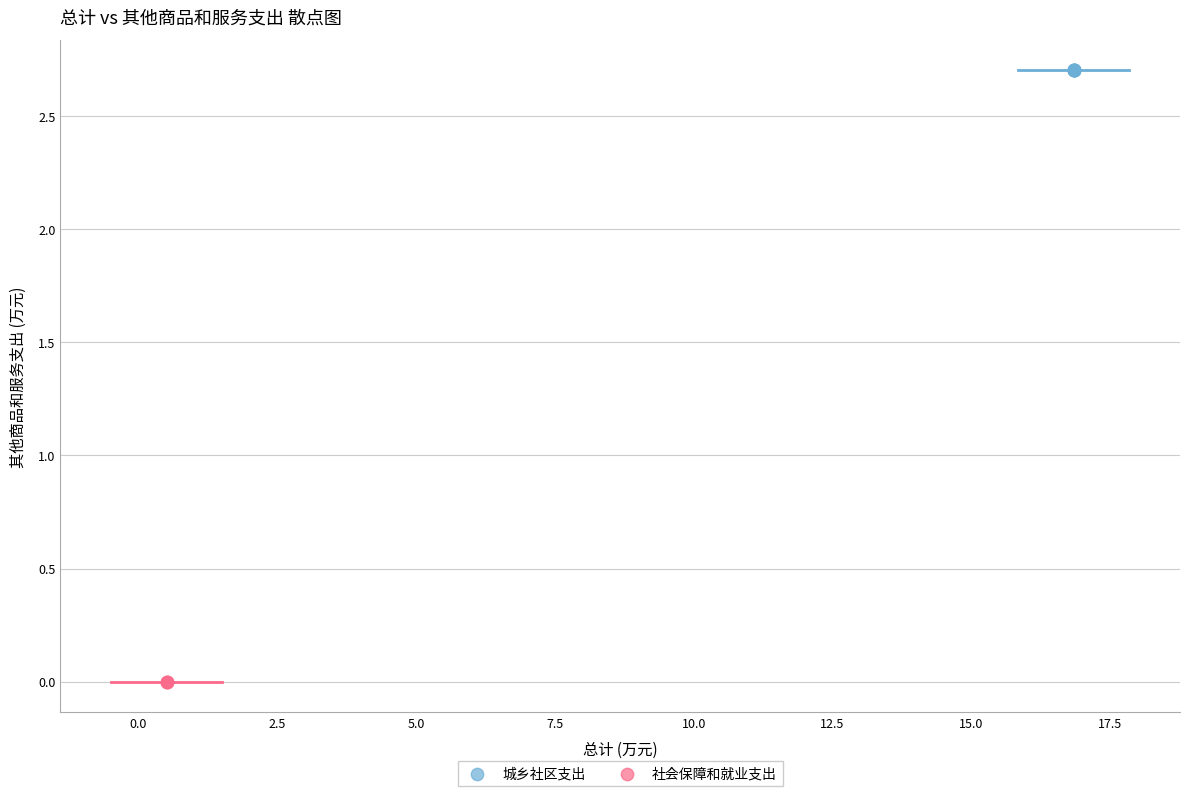

Which series contains the lowest Y value?

社会保障和就业支出